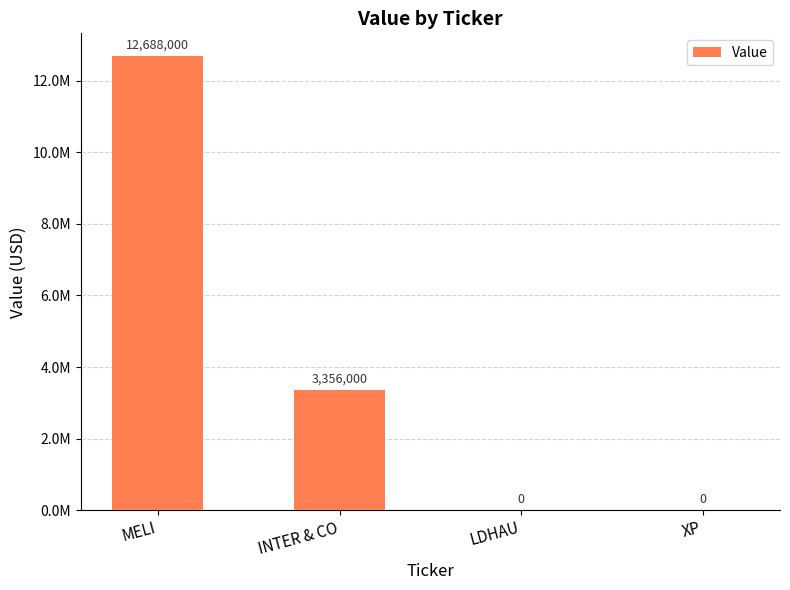

Rank the categories by value from highest to lowest.

MELI, INTER & CO, LDHAU, XP